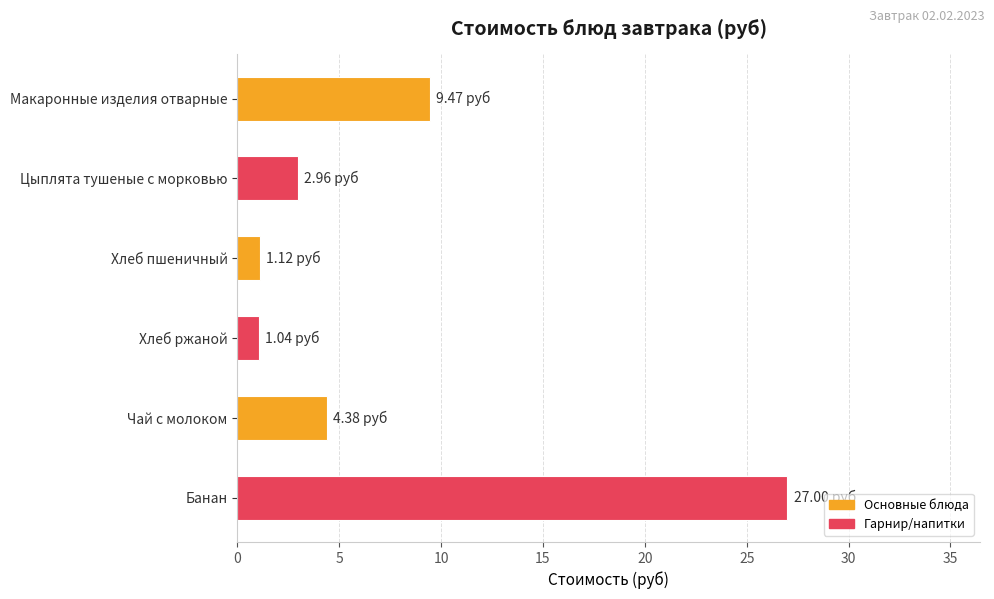

What is the change in value from Цыплята тушеные с морковью to Чай с молоком?

+1.4